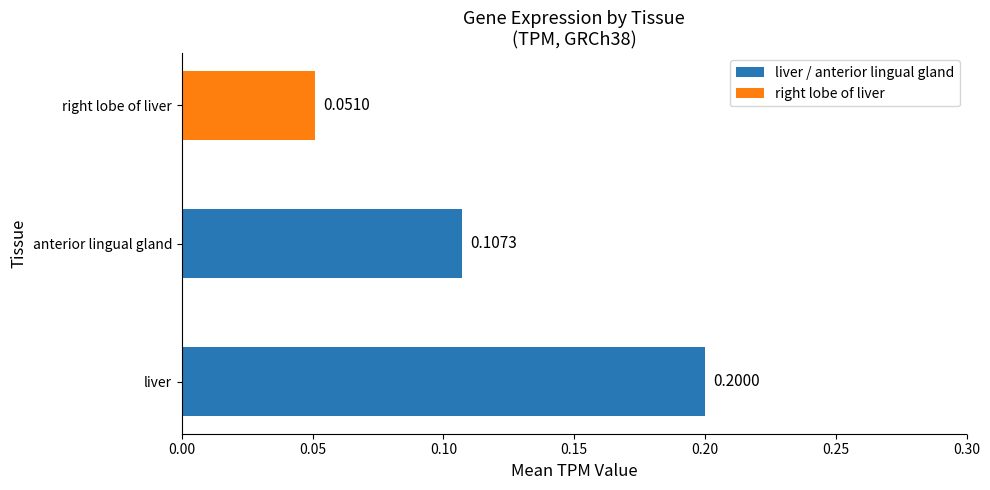

How many distinct data groups are displayed?

1